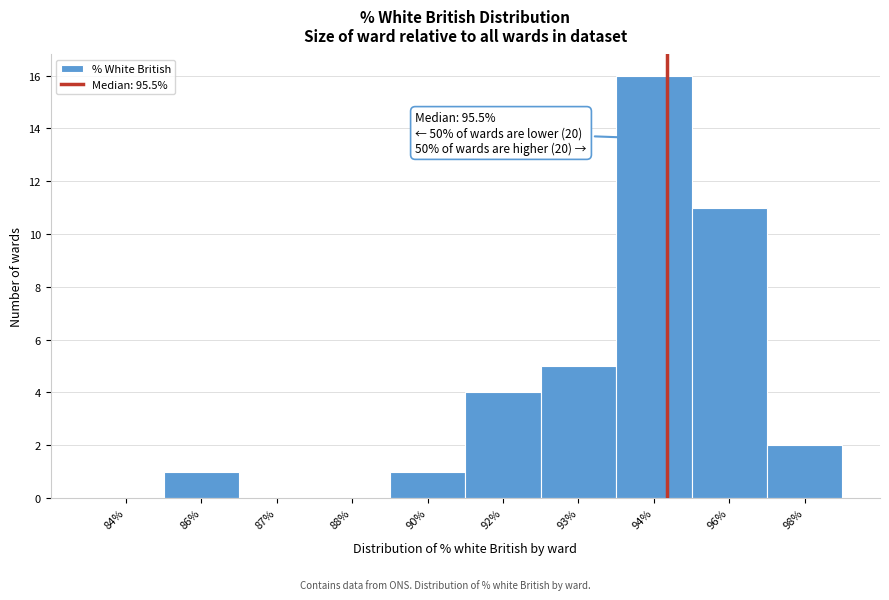

Reading right to left, transcribe all the data shown in this chart.

98%=2	96%=11	94%=16	93%=5	92%=4	90%=1	88%=0	87%=0	86%=1	84%=0